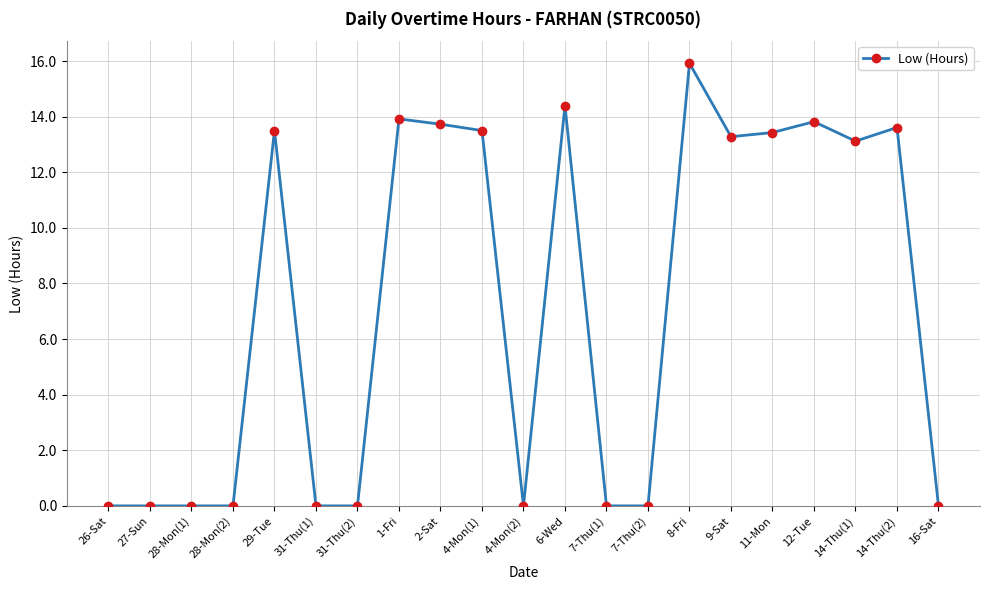

Which has a higher value, 12-Tue or 4-Mon(1)?

12-Tue